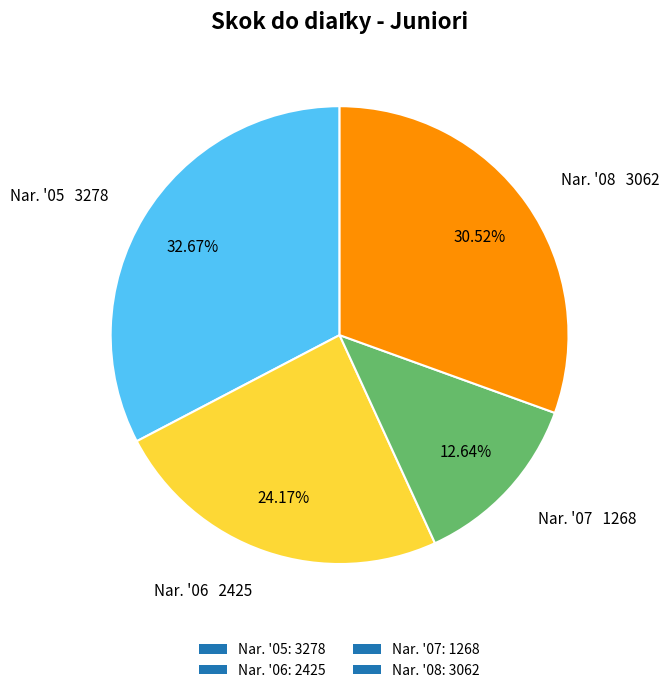

Is the sum of Nar. '06: 2425 and Nar. '07: 1268 greater than half?

No